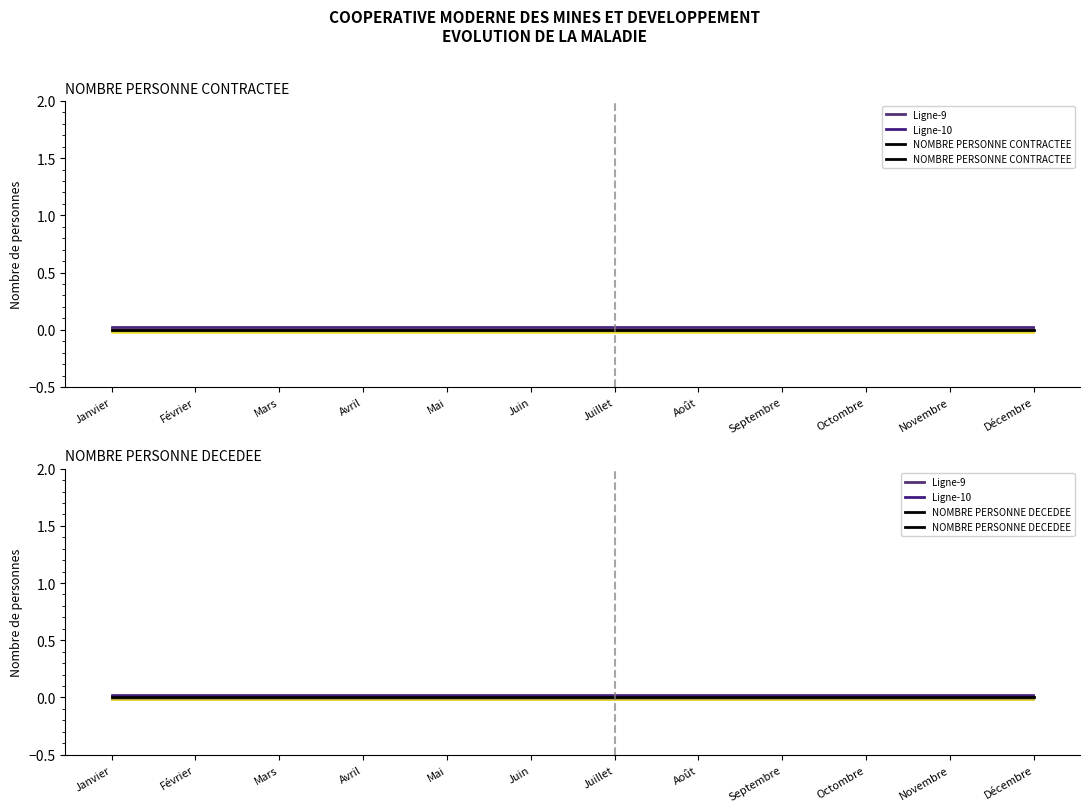

True or false: NOMBRE PERSONNE DECEDEE and Series-1 cross at least once.

False